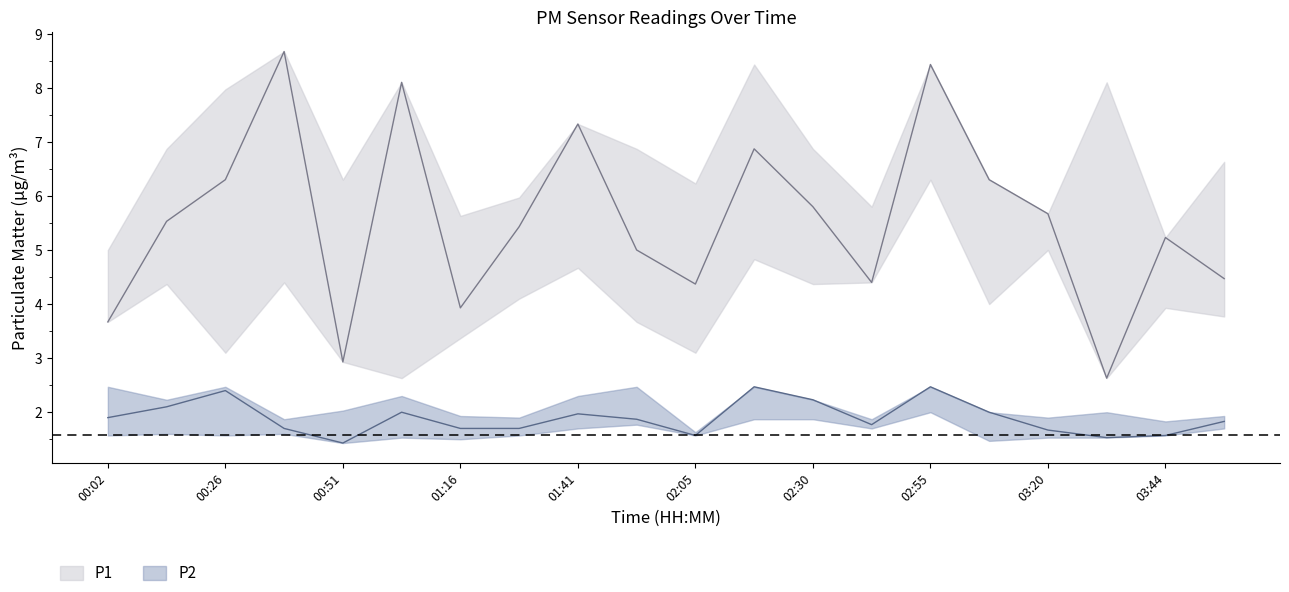

What is the label of the 17th point from the left?

03:20